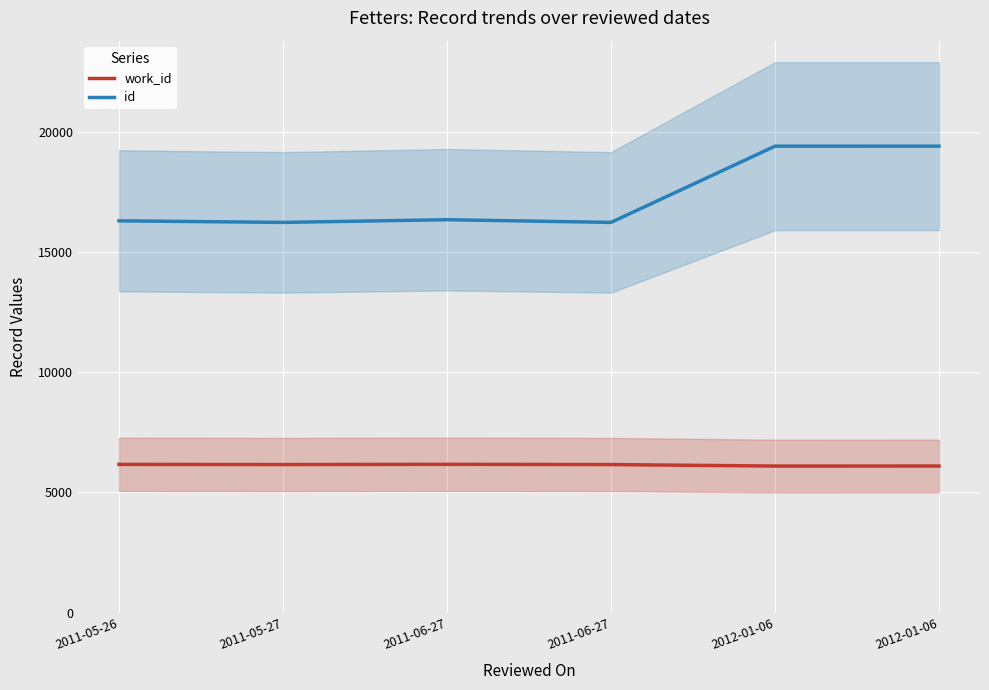

Rank the series by their maximum value, from lowest to highest.

work_id, id